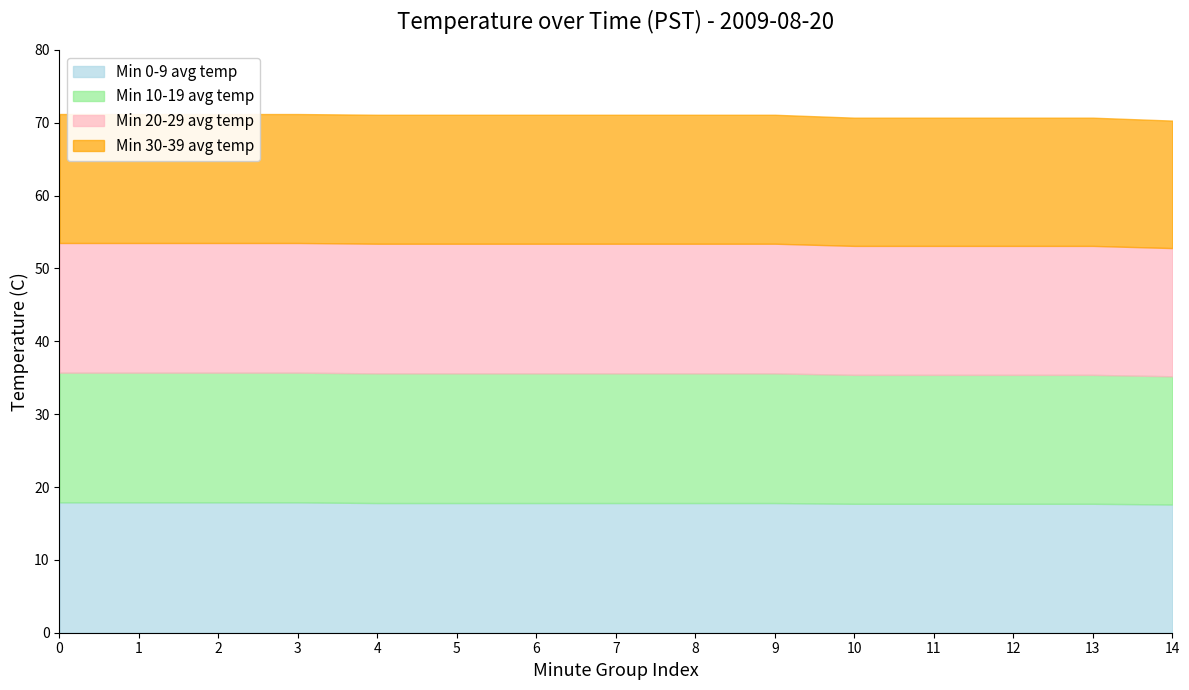

Reading left to right, what are all the values shown in this chart?

Min 0-9 avg temp: 17.9	17.9	17.9	17.9	17.8	17.8	17.8	17.8	17.8	17.8	17.7	17.7	17.7	17.7	17.6
Min 10-19 avg temp: 17.8	17.8	17.8	17.8	17.8	17.8	17.8	17.8	17.8	17.8	17.7	17.7	17.7	17.7	17.6
Min 20-29 avg temp: 17.8	17.8	17.8	17.8	17.8	17.8	17.8	17.8	17.8	17.8	17.7	17.7	17.7	17.7	17.6
Min 30-39 avg temp: 17.7	17.7	17.7	17.7	17.7	17.7	17.7	17.7	17.7	17.7	17.6	17.6	17.6	17.6	17.5